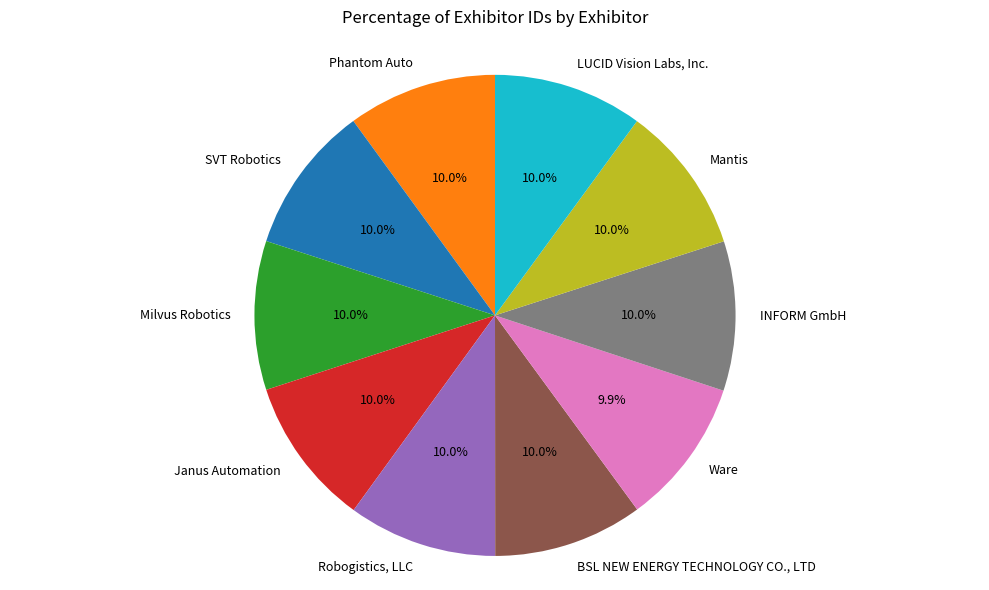

Does BSL NEW ENERGY TECHNOLOGY CO., LTD account for over 50% of the chart?

No